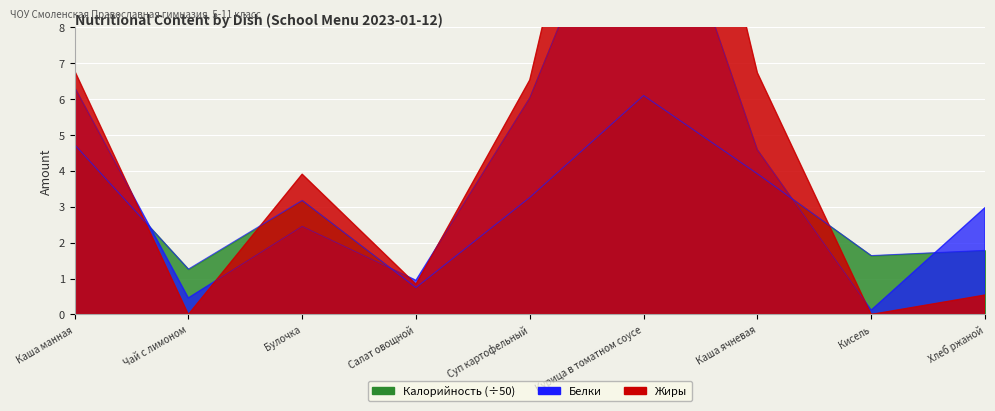

What is the difference between the Жиры values at Кисель and Суп картофельный?

6.5